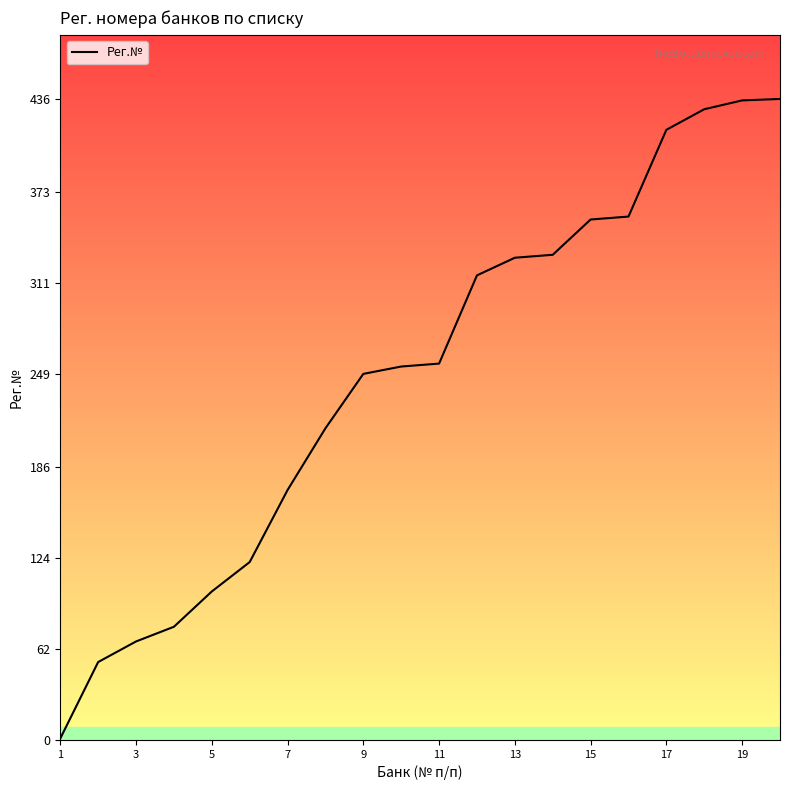

What is the sum of all values?

4960